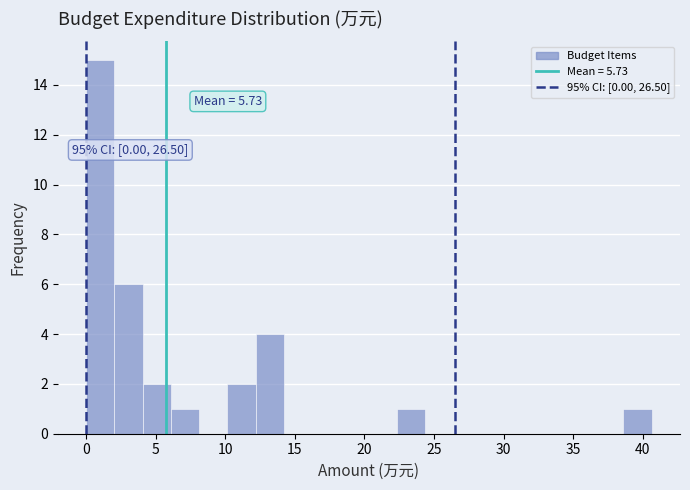

Which range on the x-axis has the tallest bar?

0.0 to 2.0